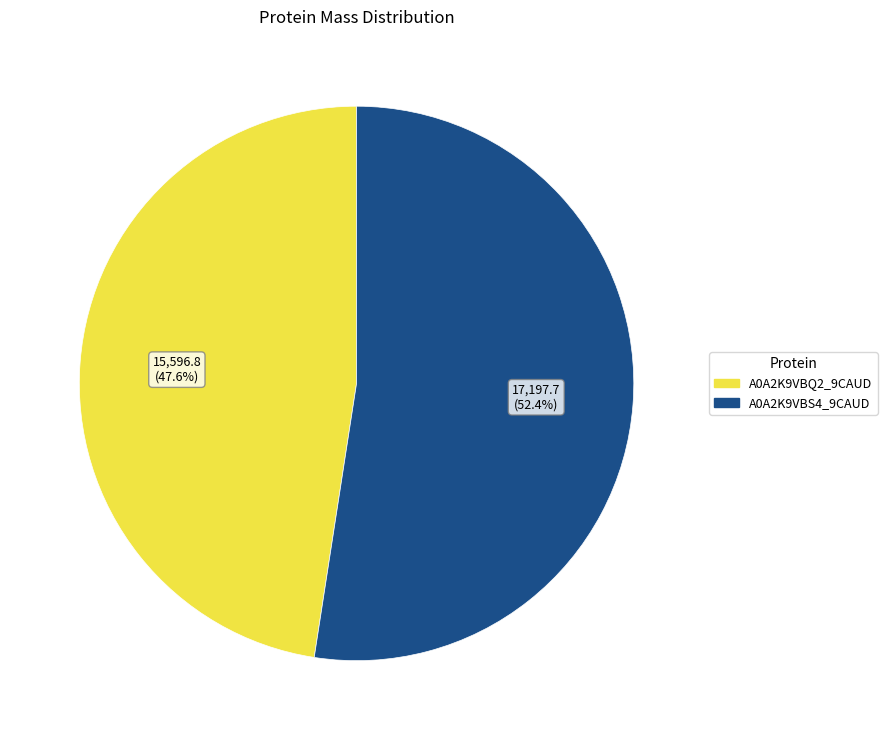

Is it true that A0A2K9VBS4_9CAUD is 44% of the pie?

False